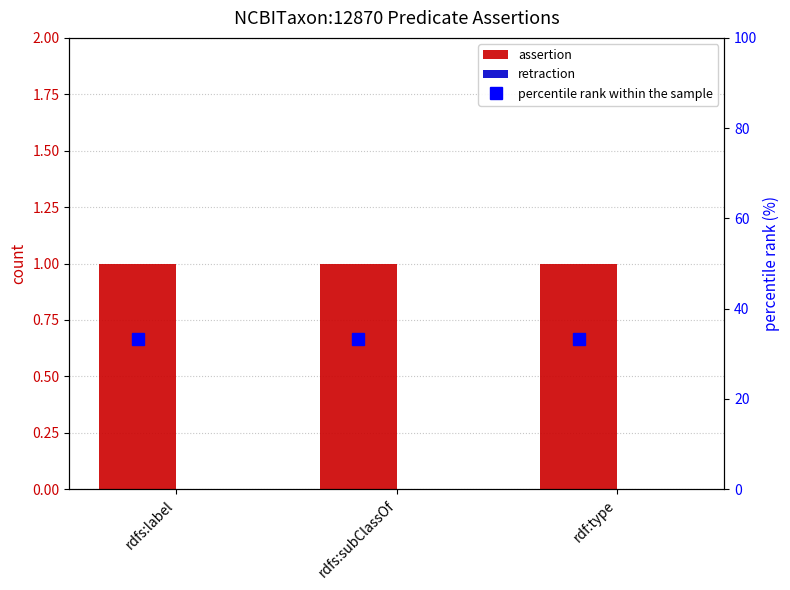

At how many categories does at least one series exceed 27?

3